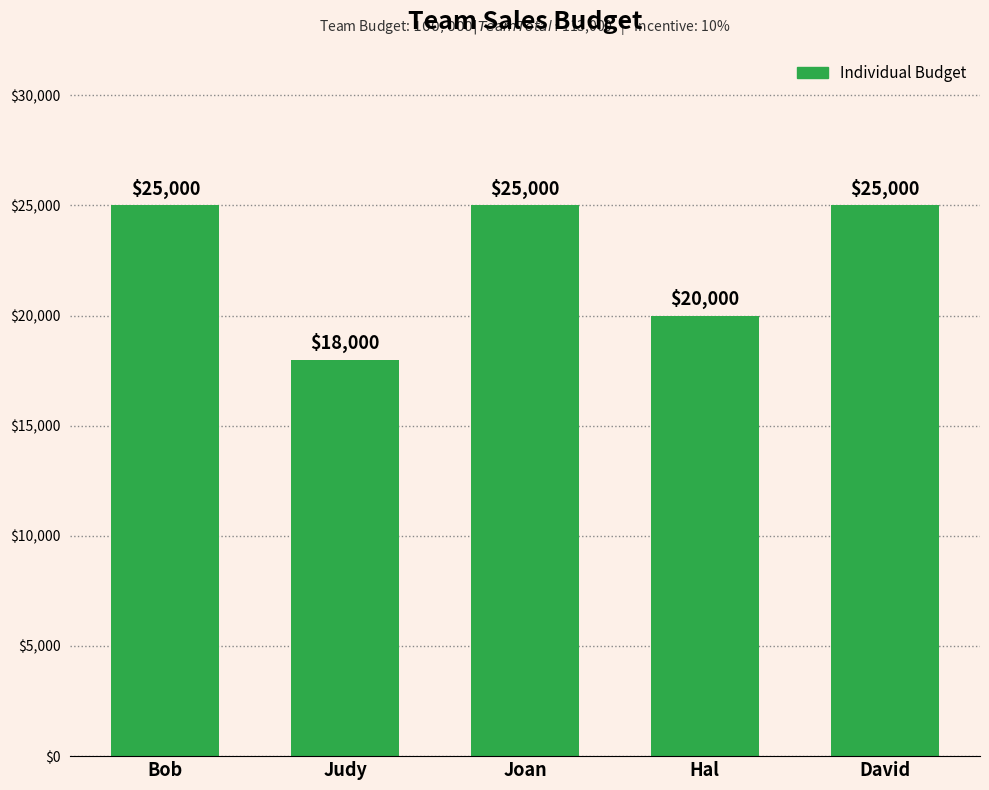

The chart shows a value of 10050 at Joan. True or false?

False